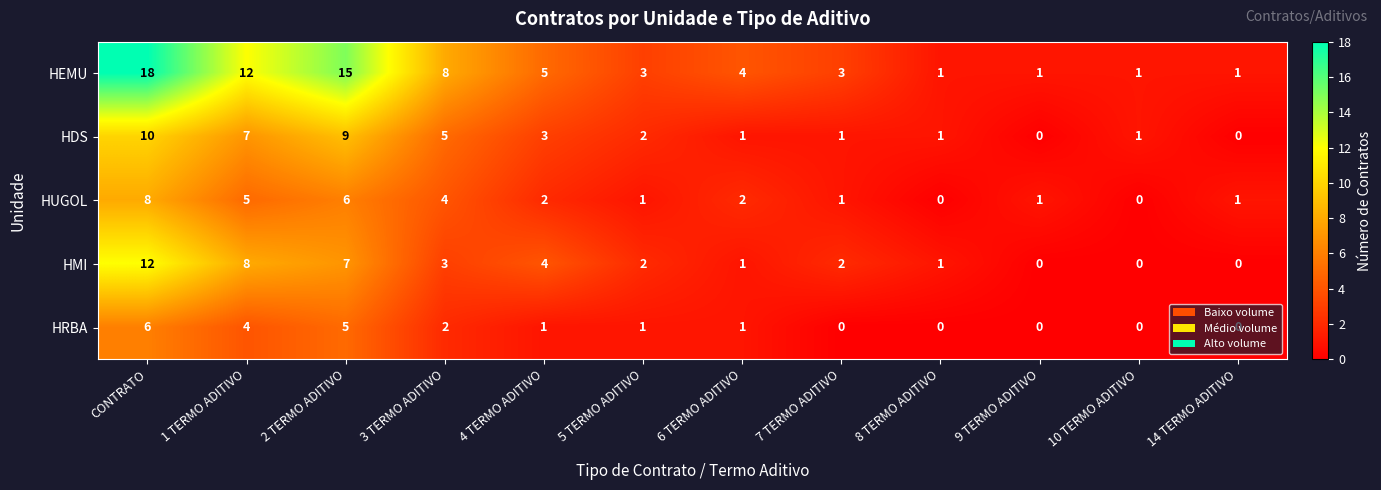

Rank the series by their maximum value, from highest to lowest.

HEMU, HMI, HDS, HUGOL, HRBA